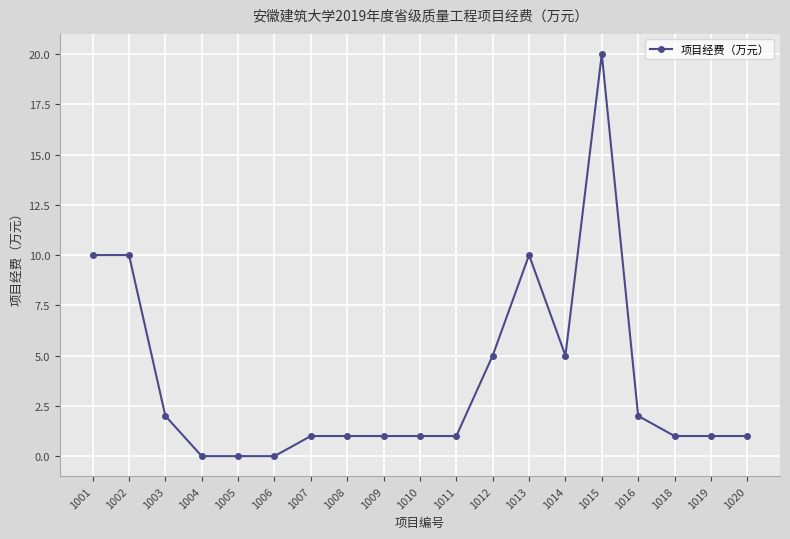

Which has a higher value, 1020 or 1012?

1012